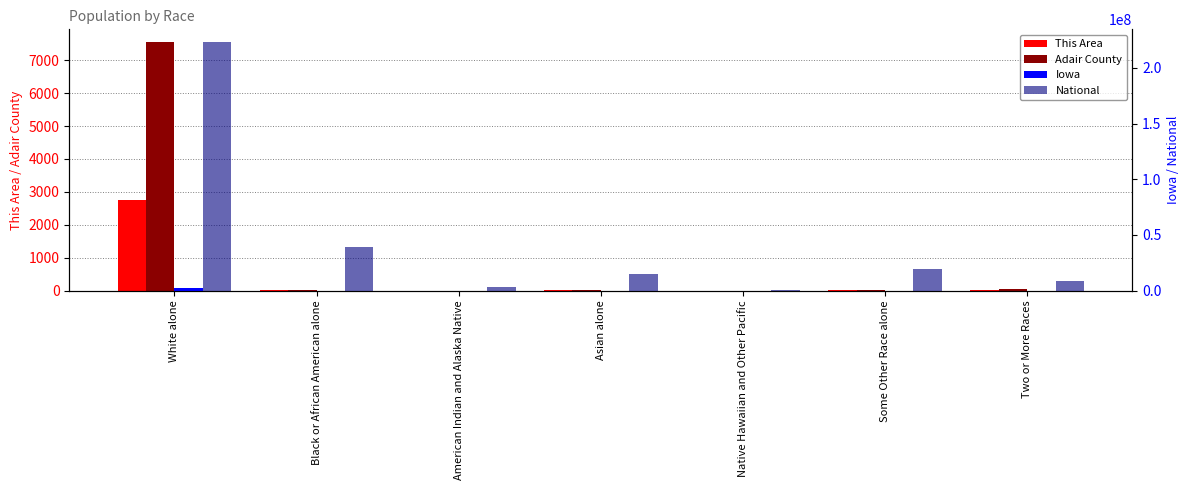

What is the value of the This Area bar at the 4th from the left?

6